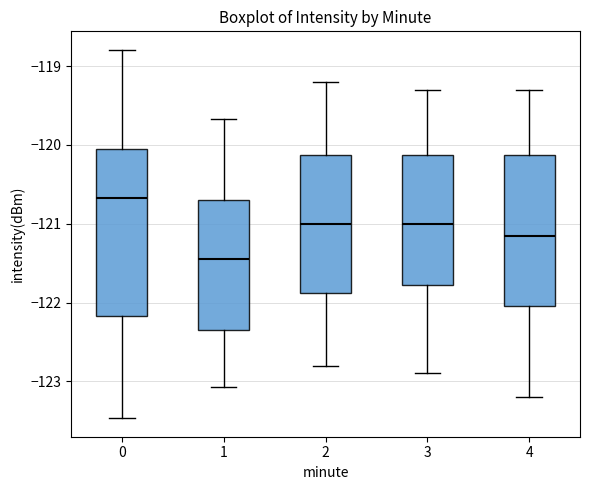

Reading left to right, read every box against the y-axis: the position of its median line, the range the box covers, and the ends of its whiskers. The values are not printed on the chart, so give them approximately, as read against the axis.

0: median -120.7, box -122.2 to -120.0, whiskers -123.5 to -118.8
1: median -121.4, box -122.3 to -120.7, whiskers -123.1 to -119.7
2: median -121.0, box -121.9 to -120.1, whiskers -122.8 to -119.2
3: median -121.0, box -121.8 to -120.1, whiskers -122.9 to -119.3
4: median -121.1, box -122.0 to -120.1, whiskers -123.2 to -119.3